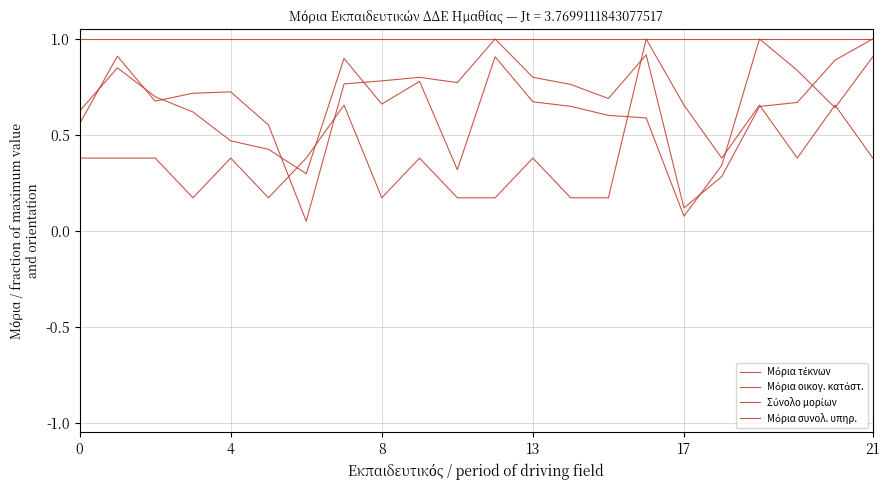

Does the chart have visible grid lines?

Yes